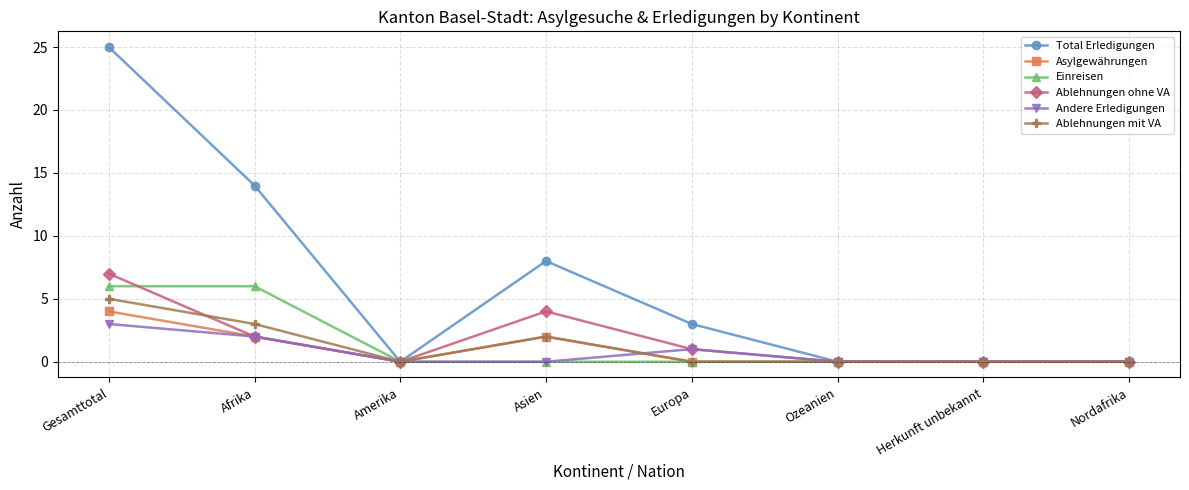

List the series in order of their peak value, lowest first.

Andere Erledigungen, Asylgewährungen, Ablehnungen mit VA, Einreisen, Ablehnungen ohne VA, Total Erledigungen